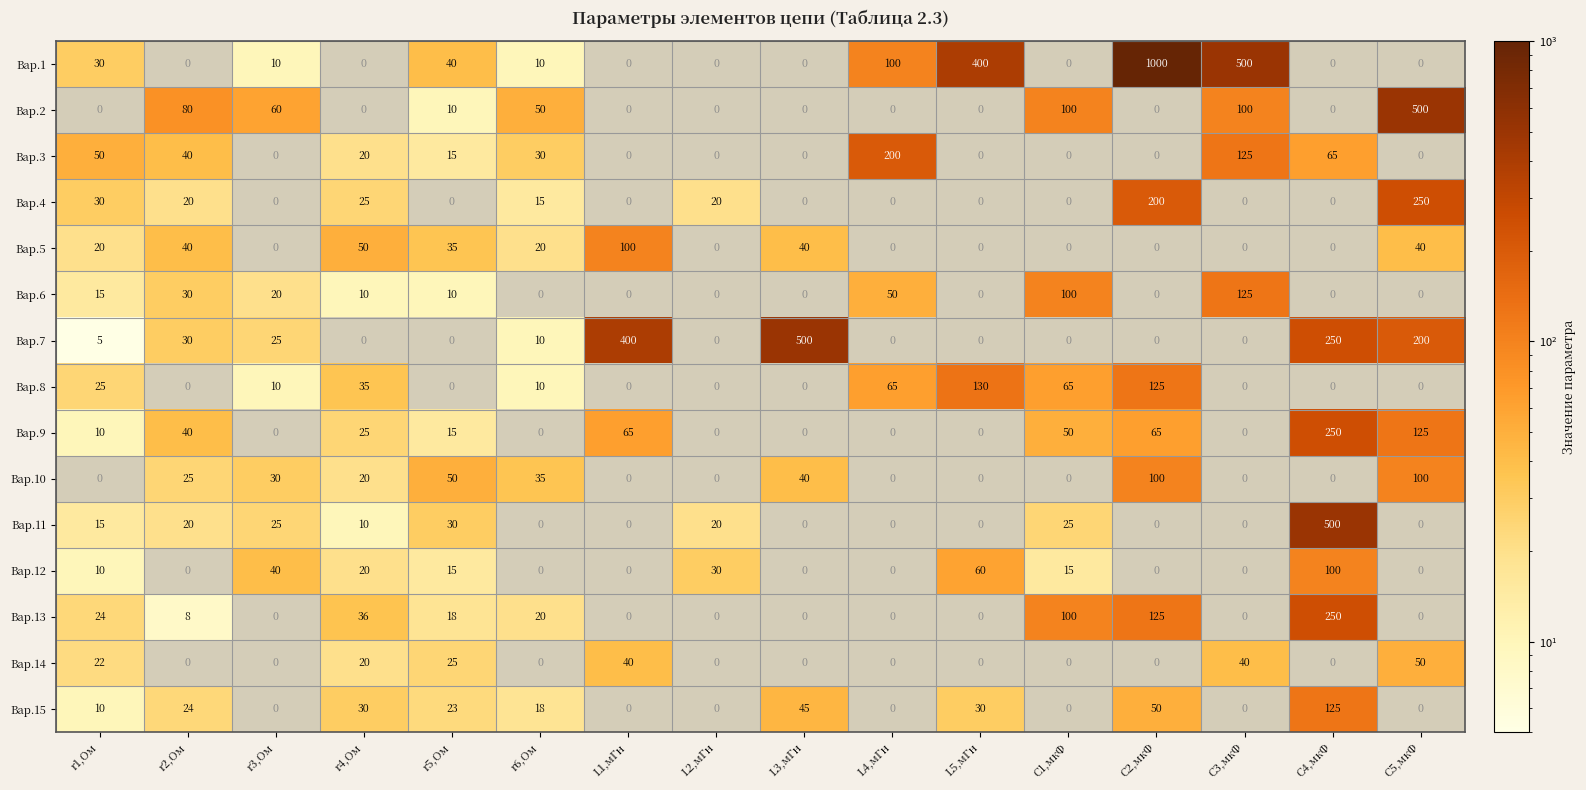

What is the maximum value shown in the chart?

1000